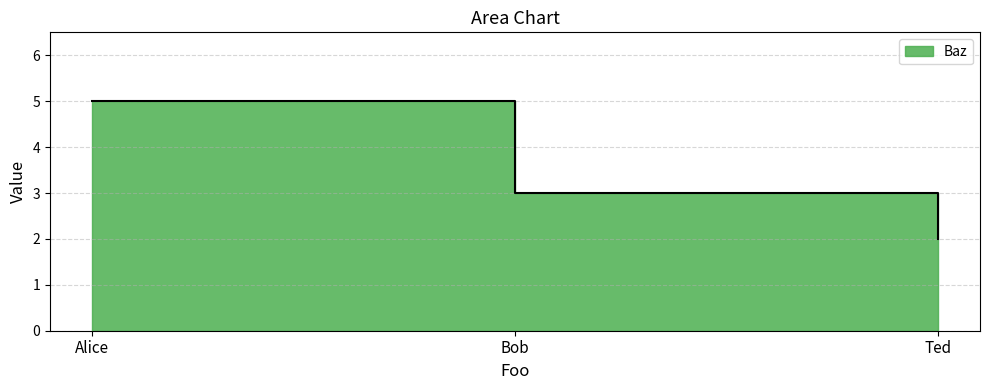

At which label does the data first exceed 3?

Alice